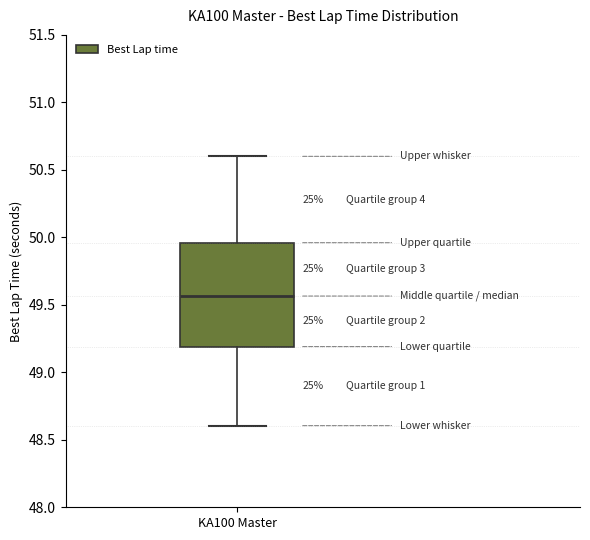

Read this box plot against the y-axis: the position of the median line, the range covered by the box, and the ends of both whiskers. The values are not printed on the chart, so give them approximately, as read against the axis.

median 49.55, box 49.20 to 49.95, whiskers 48.60 to 50.60